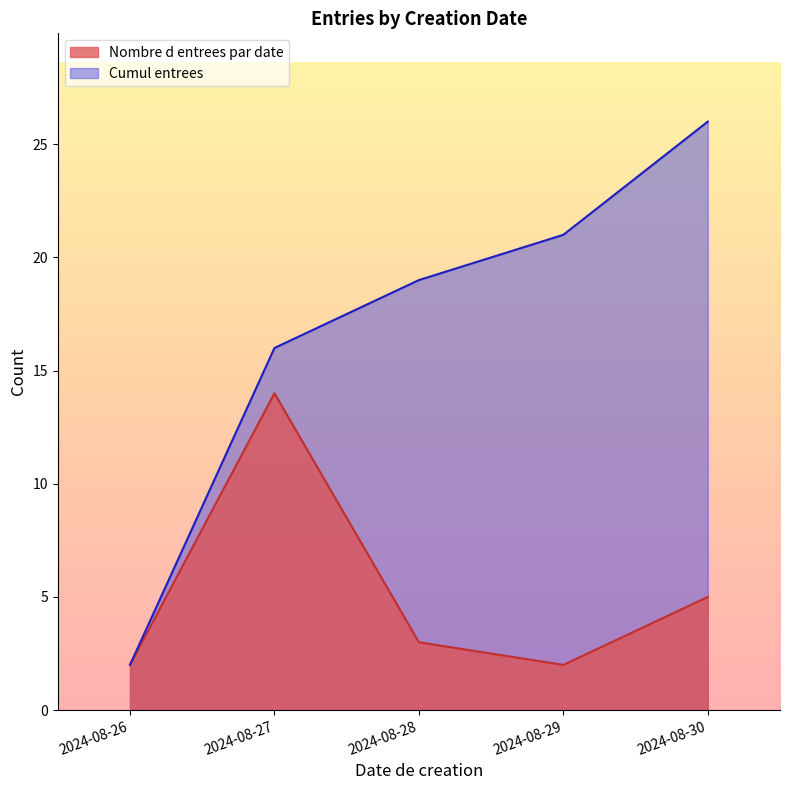

How many series are shown in this chart?

2